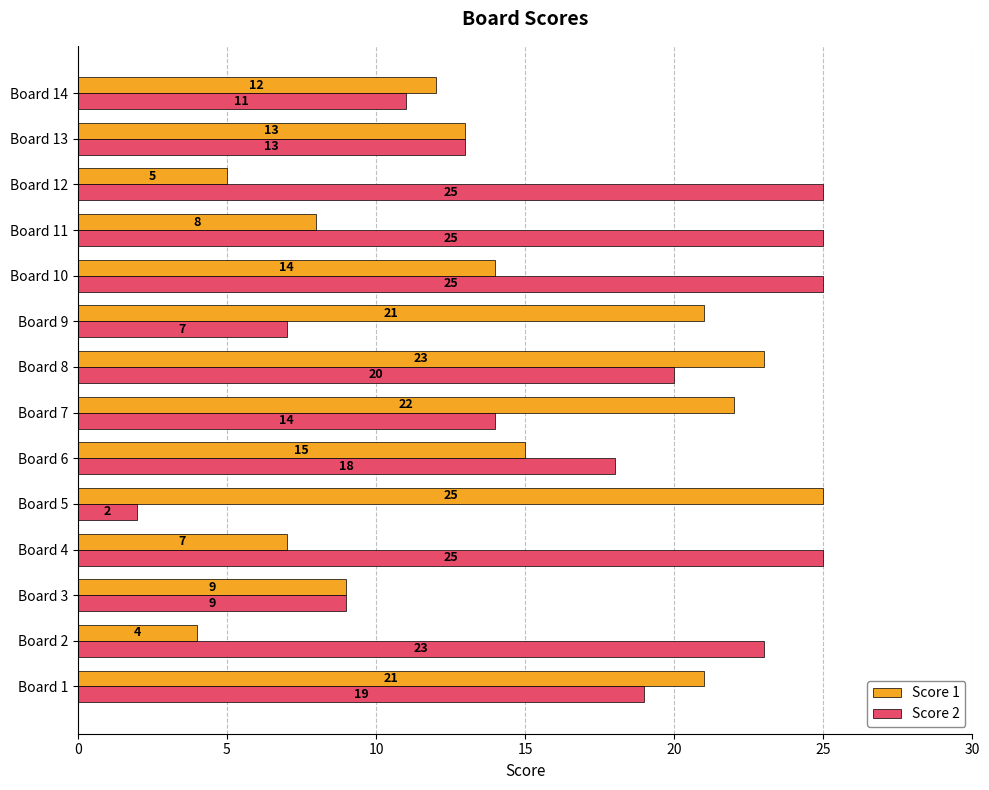

At which label is Score 1 closest to 14?

Board 10